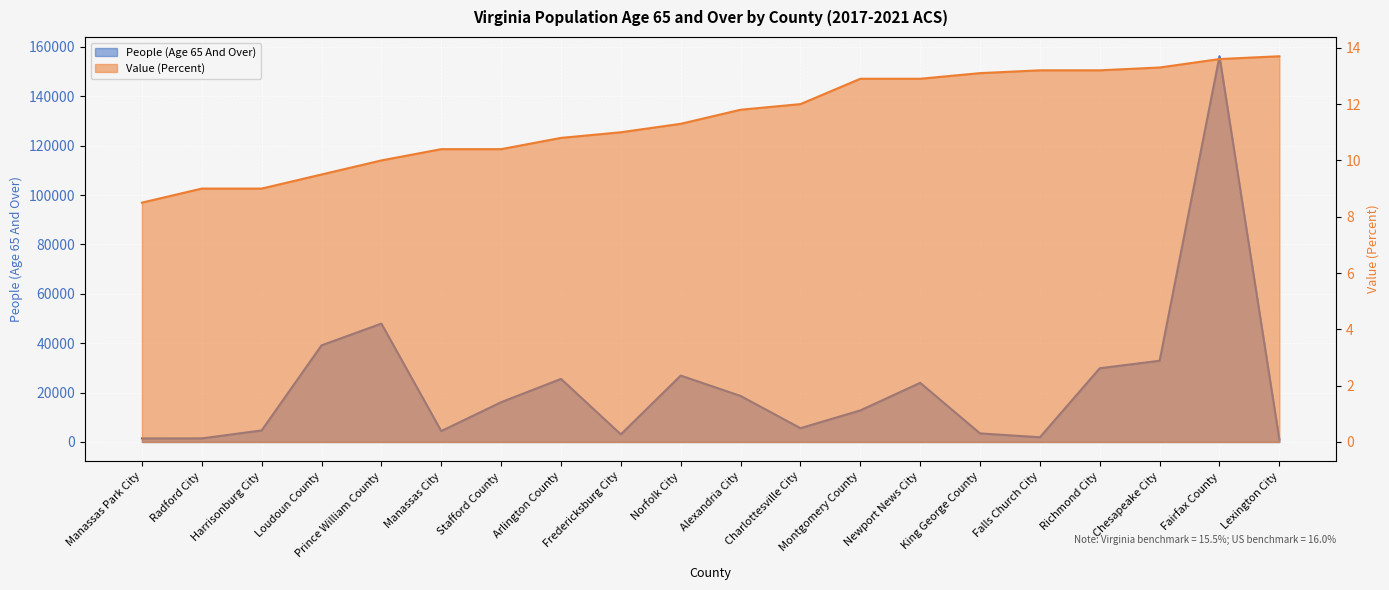

Reading right to left, extract all data points from this chart.

People (Age 65 And Over): Lexington City=995.0	Fairfax County=156214.0	Chesapeake City=32898.0	Richmond City=29857.0	Falls Church City=1910.0	King George County=3474.0	Newport News City=23956.0	Montgomery County=12788.0	Charlottesville City=5585.0	Alexandria City=18638.0	Norfolk City=26893.0	Fredericksburg City=3085.0	Arlington County=25548.0	Stafford County=16110.0	Manassas City=4420.0	Prince William County=47947.0	Loudoun County=39133.0	Harrisonburg City=4684.0	Radford City=1455.0	Manassas Park City=1444.0
Value (Percent): Lexington City=13.7	Fairfax County=13.6	Chesapeake City=13.3	Richmond City=13.2	Falls Church City=13.2	King George County=13.1	Newport News City=12.9	Montgomery County=12.9	Charlottesville City=12.0	Alexandria City=11.8	Norfolk City=11.3	Fredericksburg City=11.0	Arlington County=10.8	Stafford County=10.4	Manassas City=10.4	Prince William County=10.0	Loudoun County=9.5	Harrisonburg City=9.0	Radford City=9.0	Manassas Park City=8.5